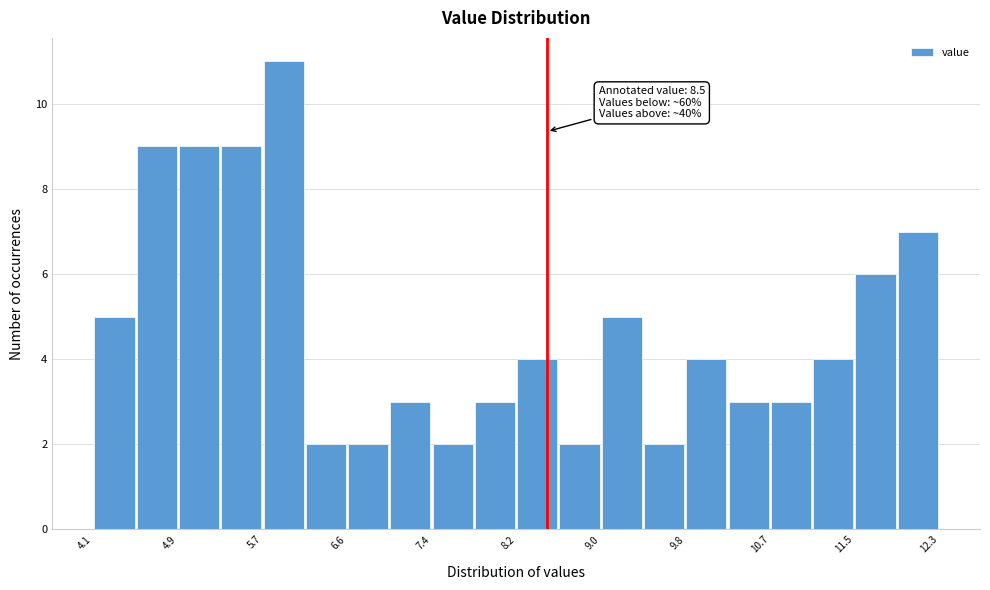

Over which range of the x-axis is the bar tallest?

5.74 to 6.15